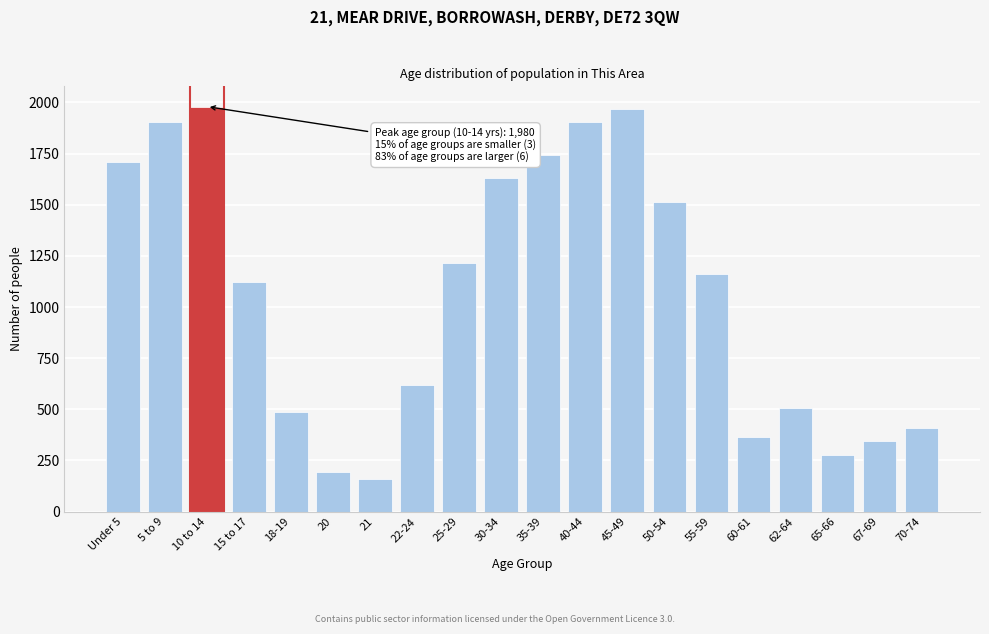

What is the approximate value at 20, to the nearest 50?

200